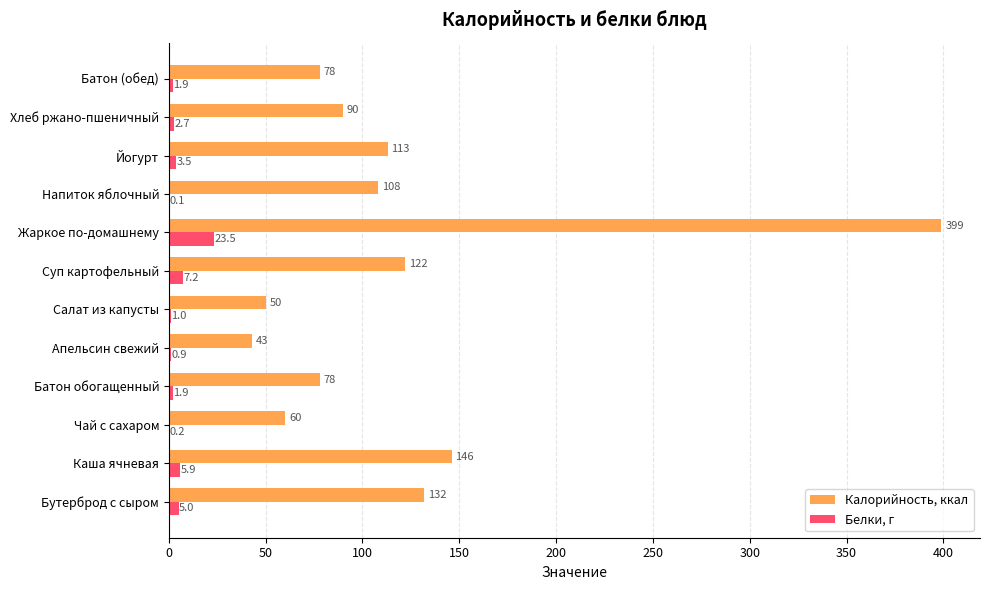

Is it true that Калорийность, ккал equals 60.0 at Чай с сахаром?

True